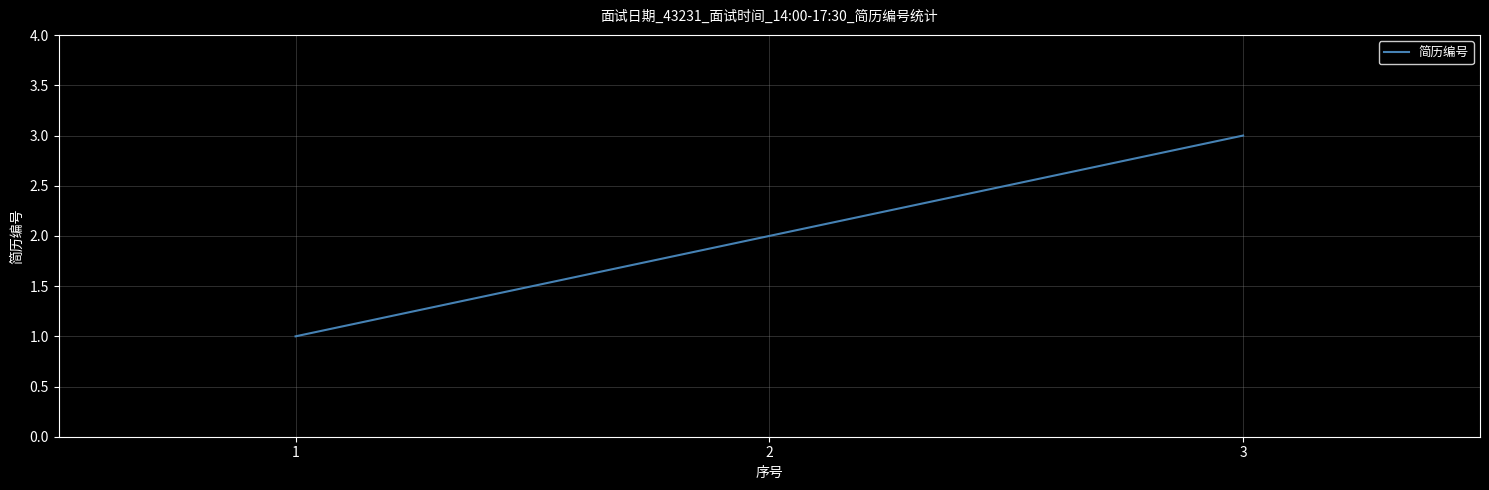

The chart shows a value of 2 at 1. True or false?

False